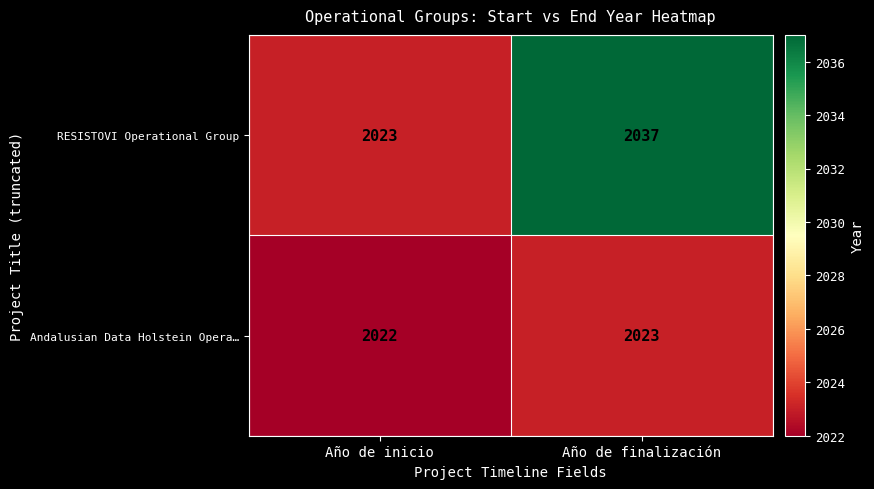

Reading left to right, extract all data points from this chart.

RESISTOVI Operational Group: 2023	2037
Andalusian Data Holstein Opera…: 2022	2023